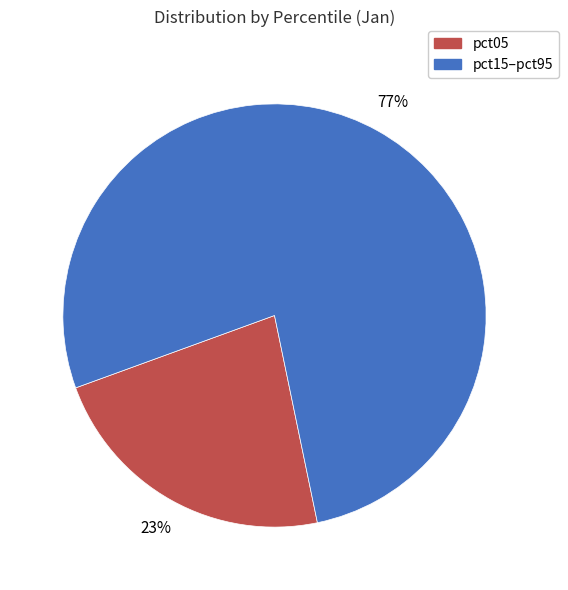

How many segments does this pie chart have?

2